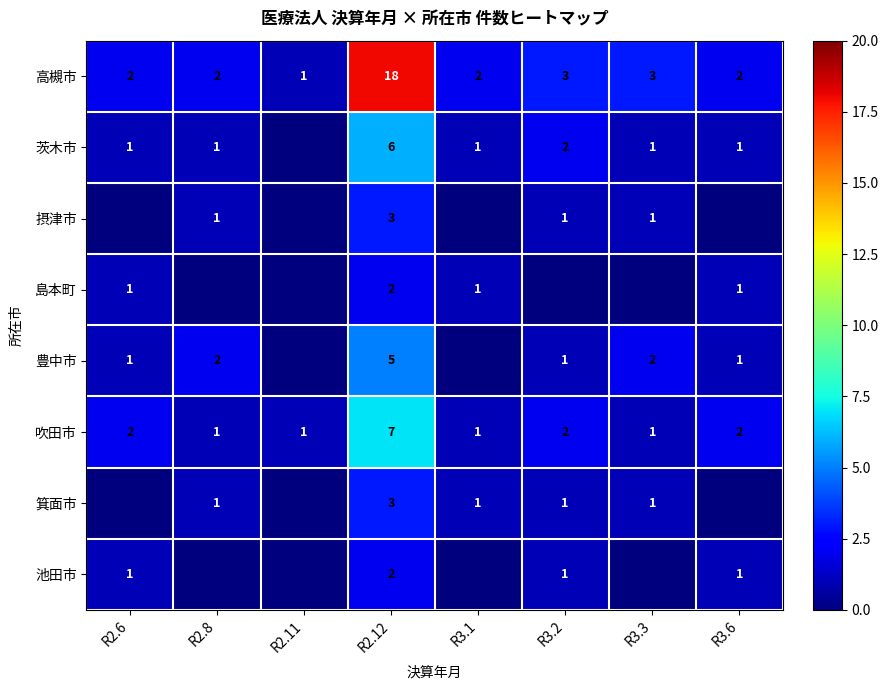

The 豊中市 series shows 9 at R2.12. True or false?

False